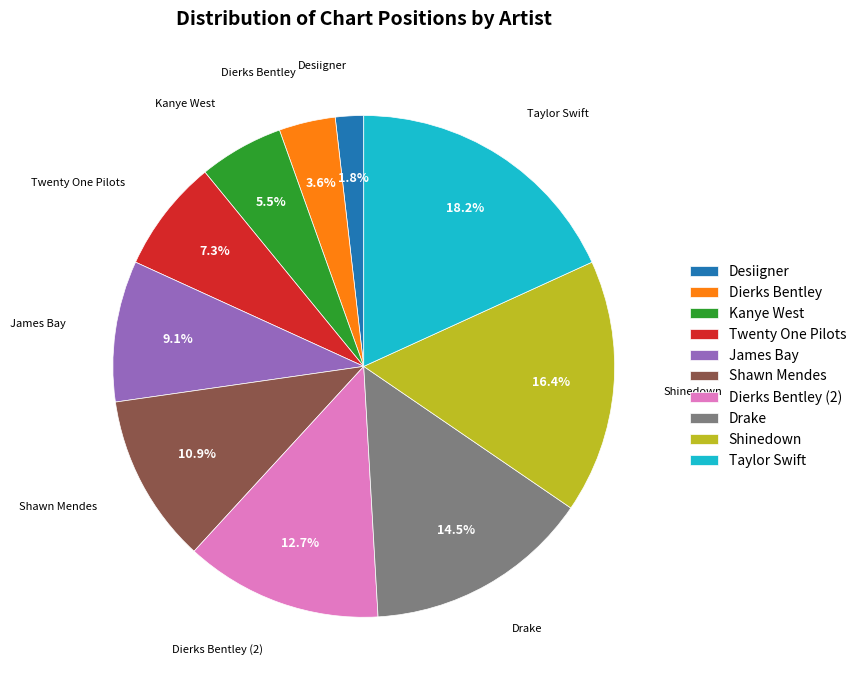

To the nearest percent, what percentage of the pie is Twenty One Pilots?

7%